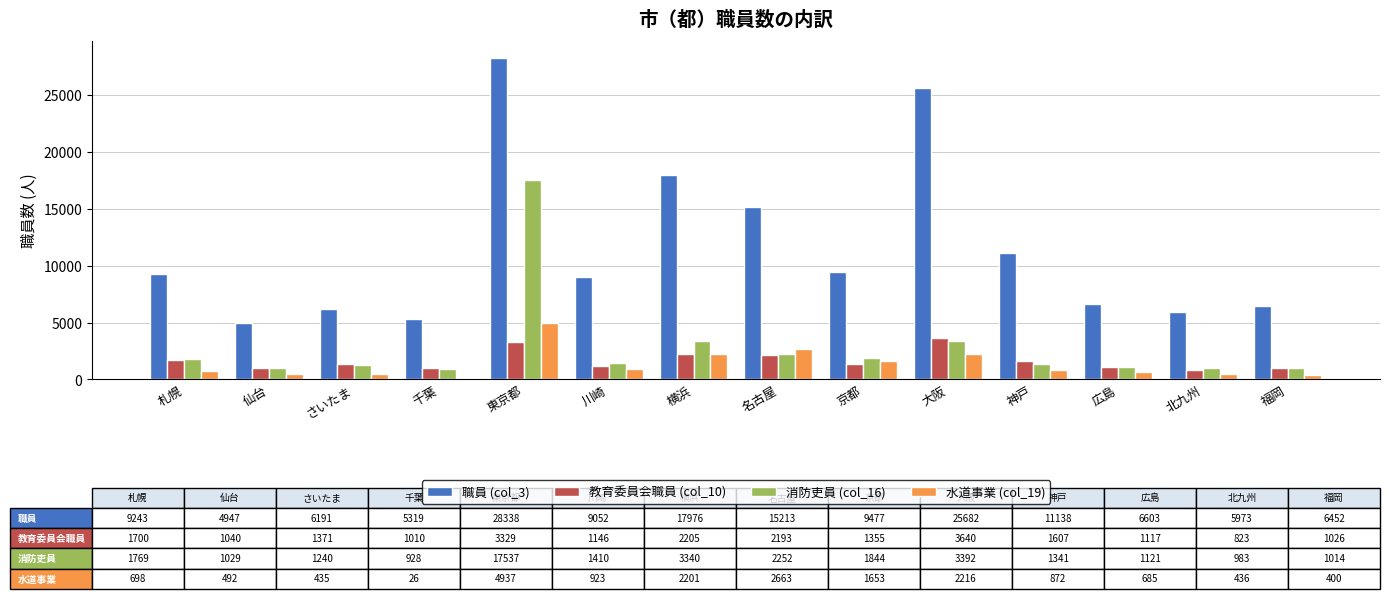

Is it true that 水道事業 (col_19) equals 1001 at 横浜?

False